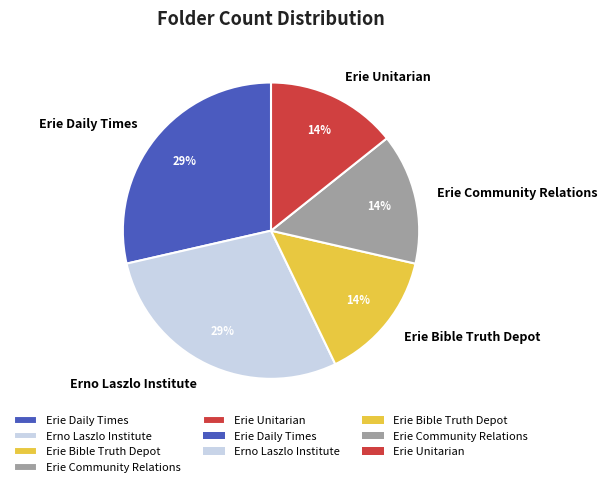

Is the sum of Erno Laszlo Institute and Erie Bible Truth Depot greater than half?

No